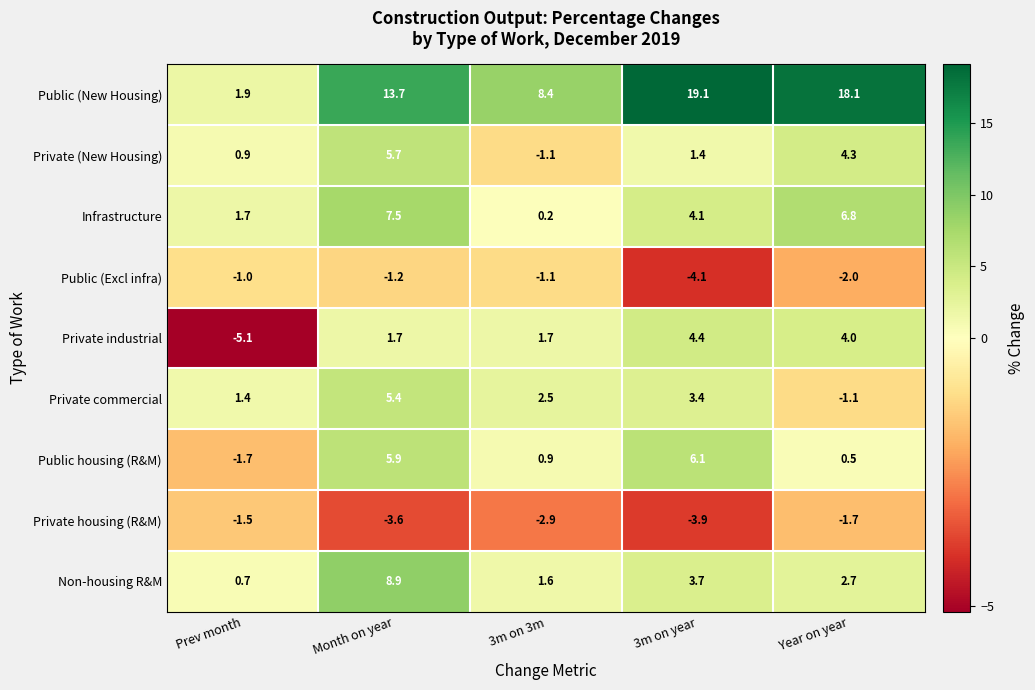

Which series has the largest total across all categories?

Public (New Housing)